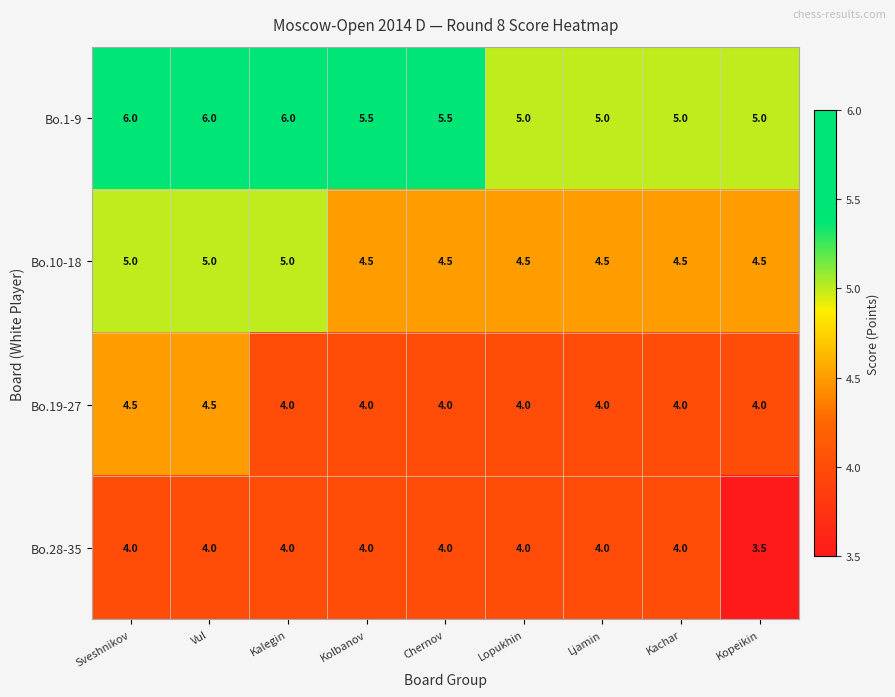

Which series has the largest total across all categories?

Bo.1-9